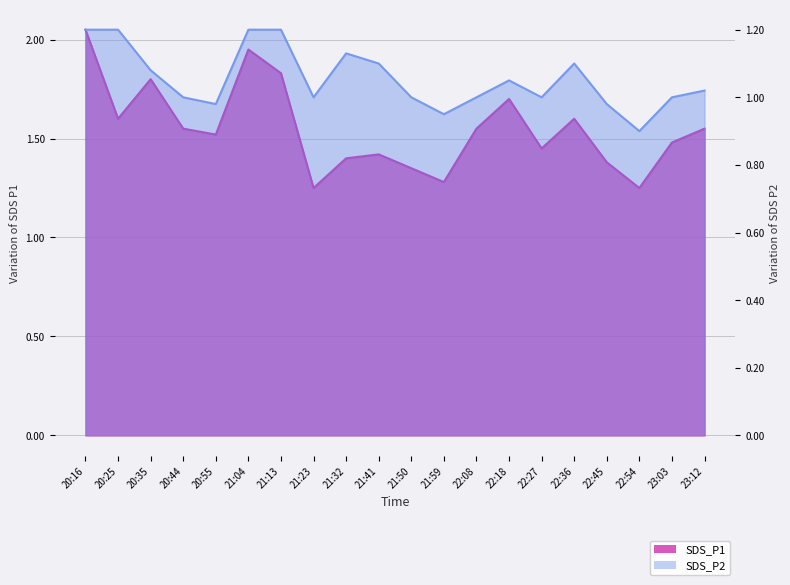

Which series has the largest total across all categories?

SDS_P1